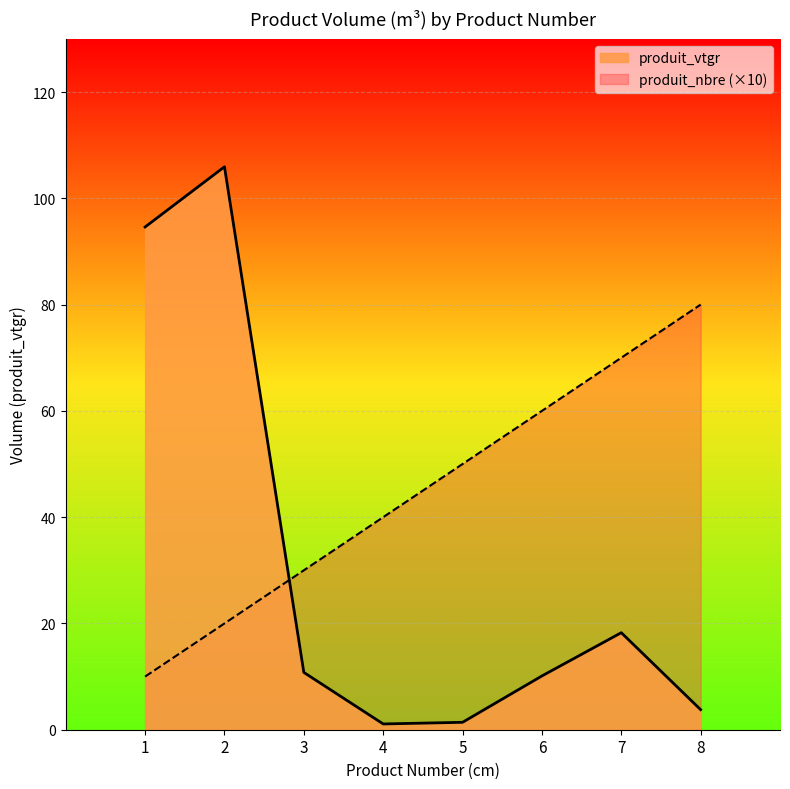

Which category has the highest value across all series?

2